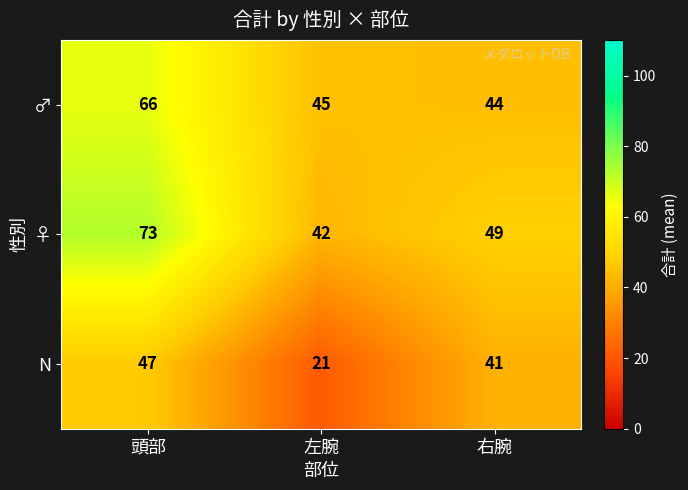

What is the sum of the ♂ values at 左腕 and 頭部?

111